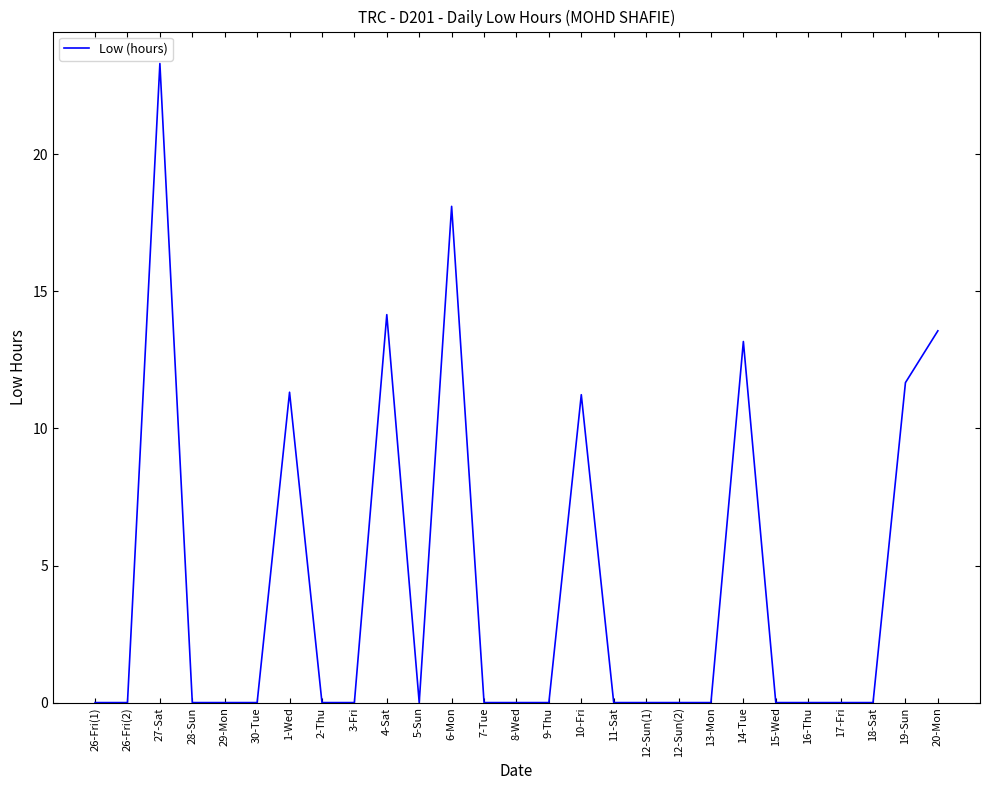

The chart shows a value of 11.2 at 10-Fri. True or false?

True